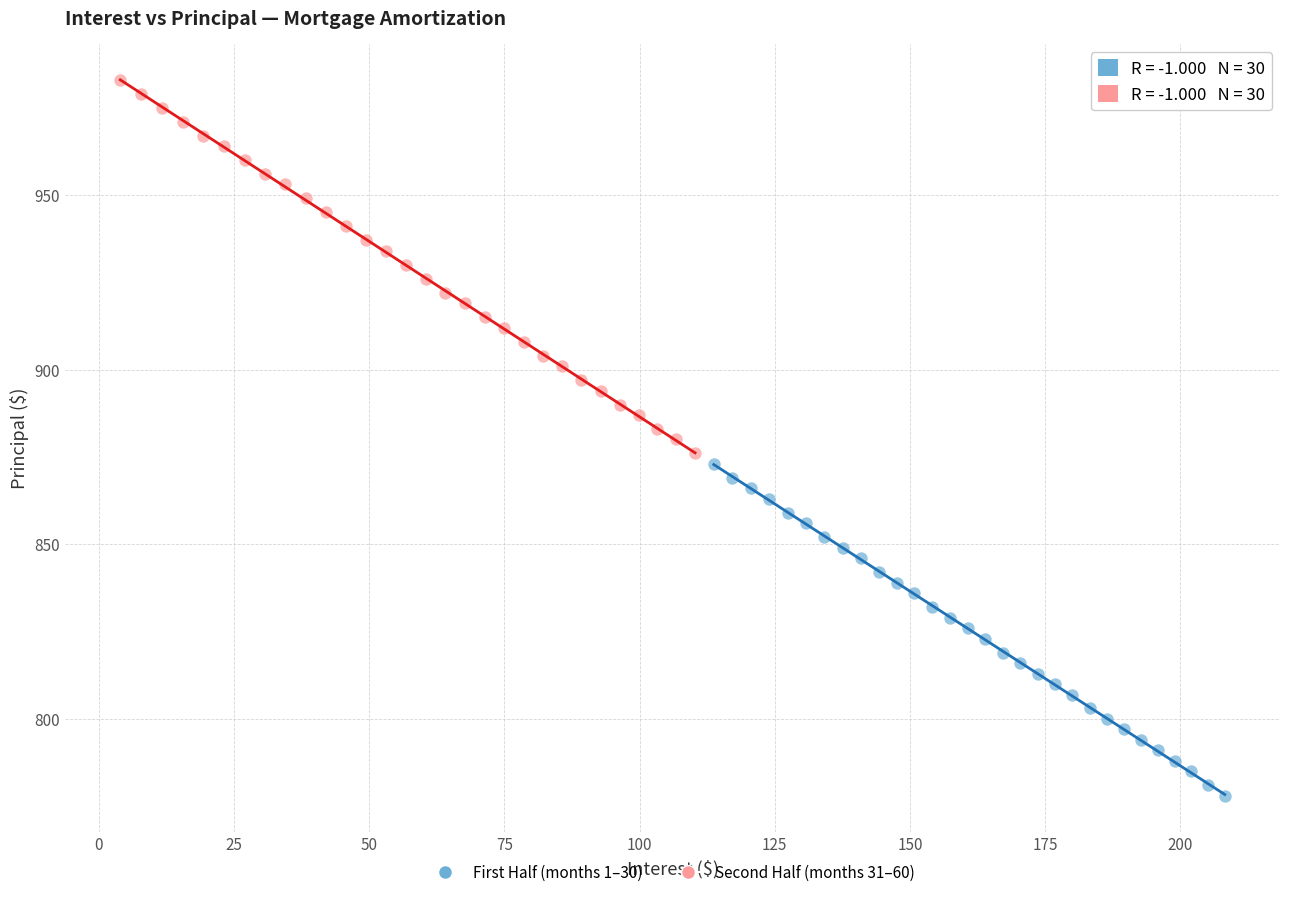

Which series contains the lowest Y value?

First Half (months 1–30)